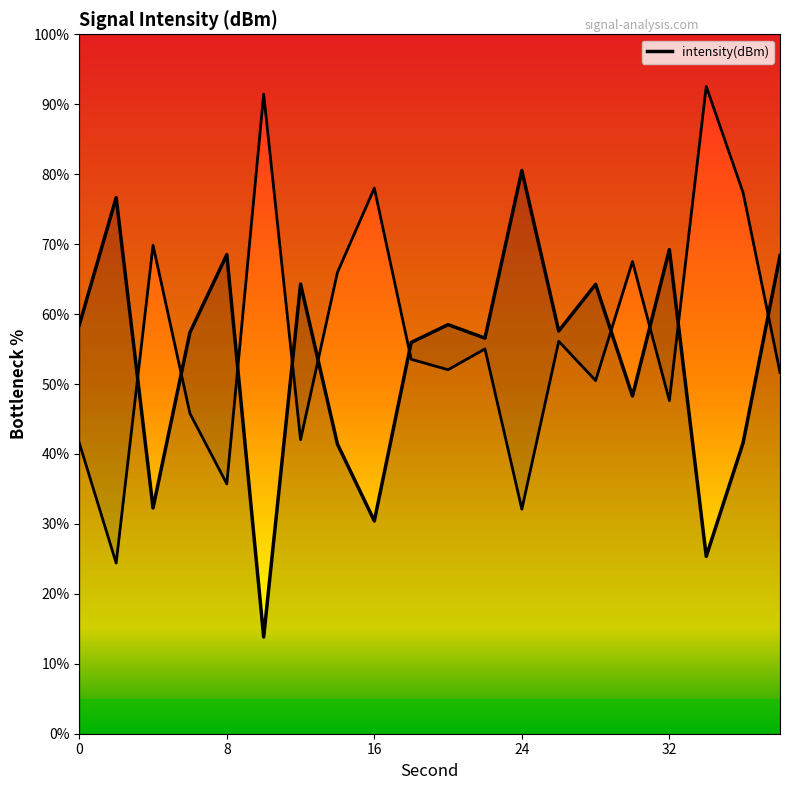

Does the chart have visible grid lines?

No